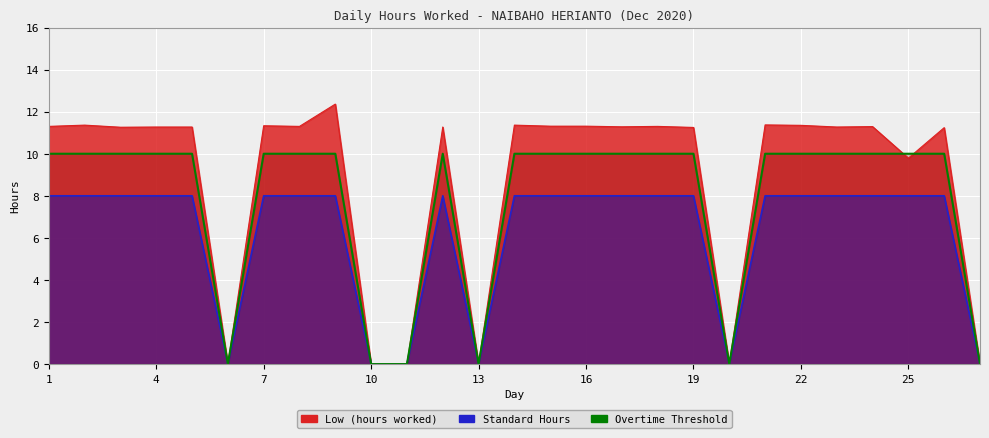

Which series ends up on top after the final intersection of Overtime Threshold and Low (hours worked)?

Low (hours worked)